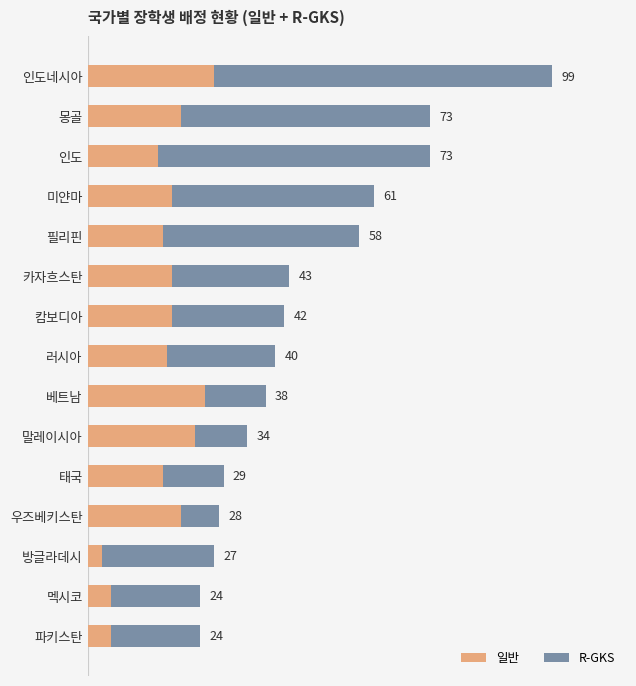

What is the average value of the R-GKS series?

30